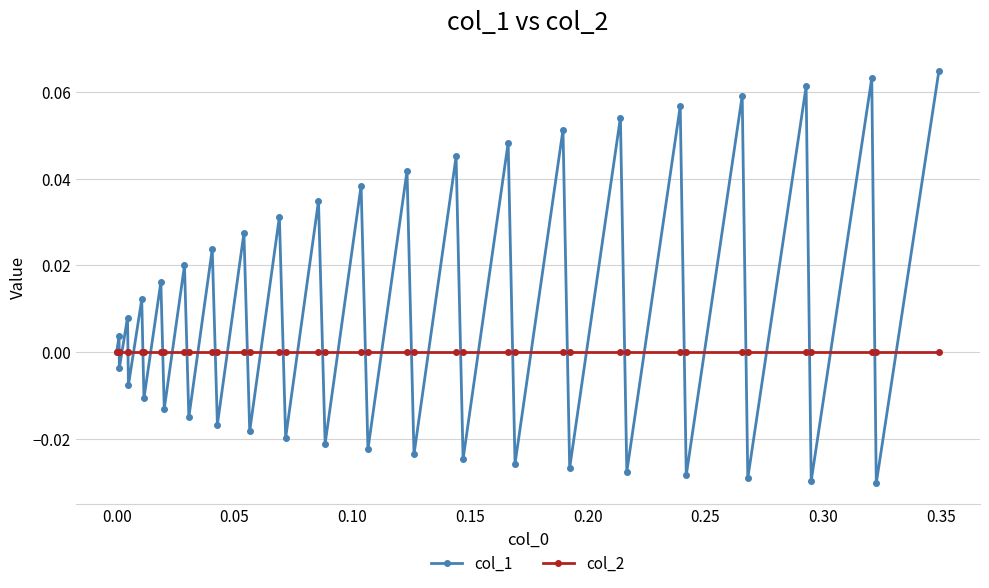

List the series in order of their peak value, lowest first.

col_2, col_1